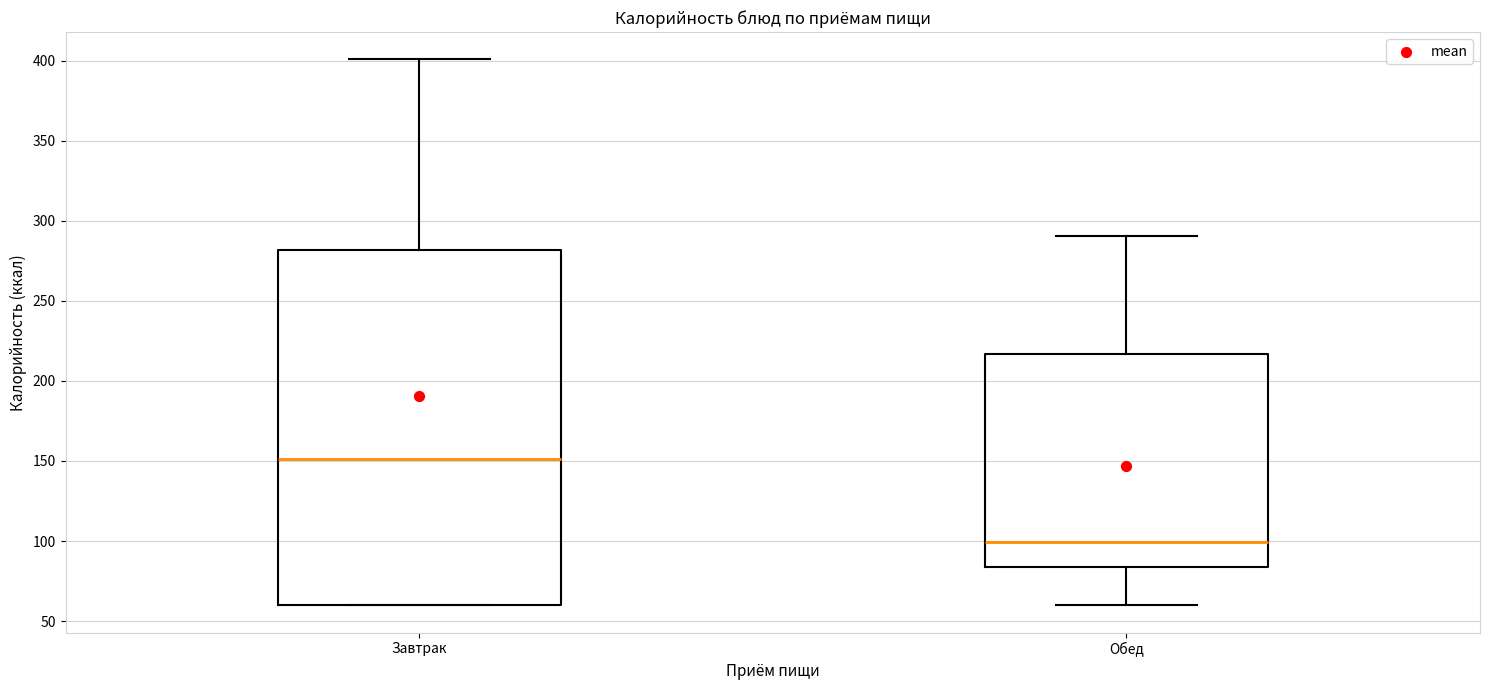

Which box has the highest median line?

Завтрак